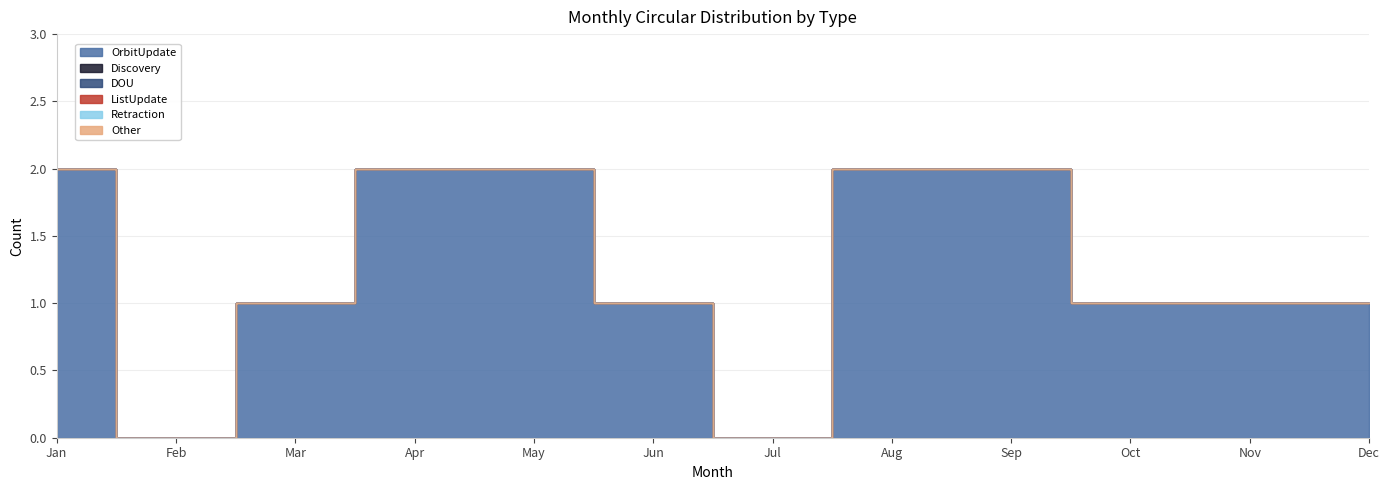

True or false: Retraction and OrbitUpdate cross at least once.

False